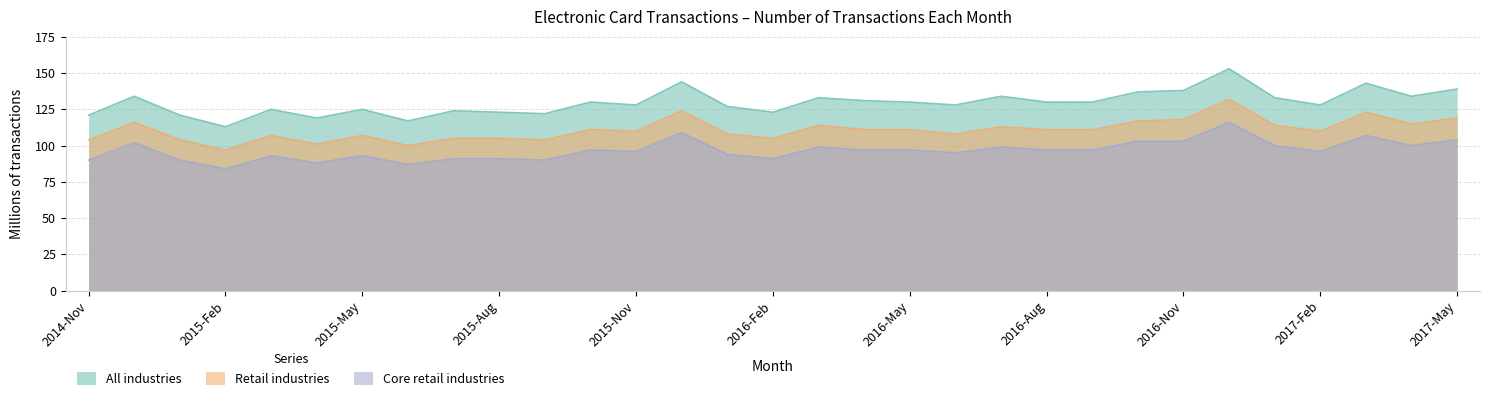

At 2016-Oct, list the series in order from smallest to largest.

Core retail industries, Retail industries, All industries